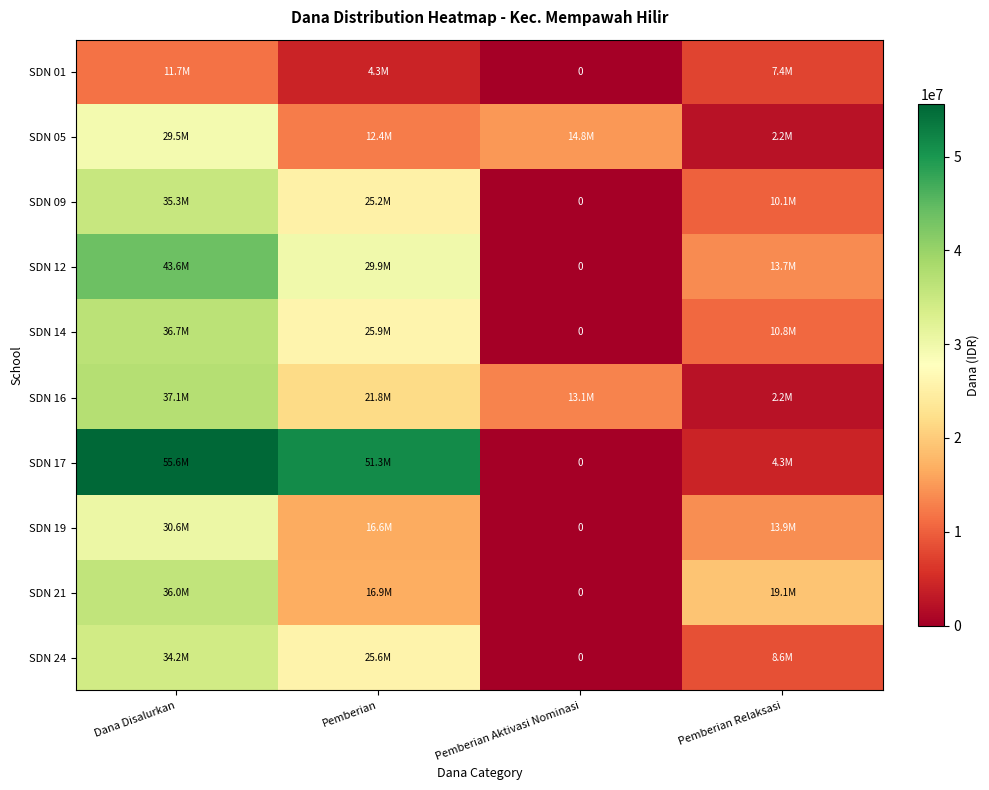

What is the highest value of the SDN 09 series?

35325000